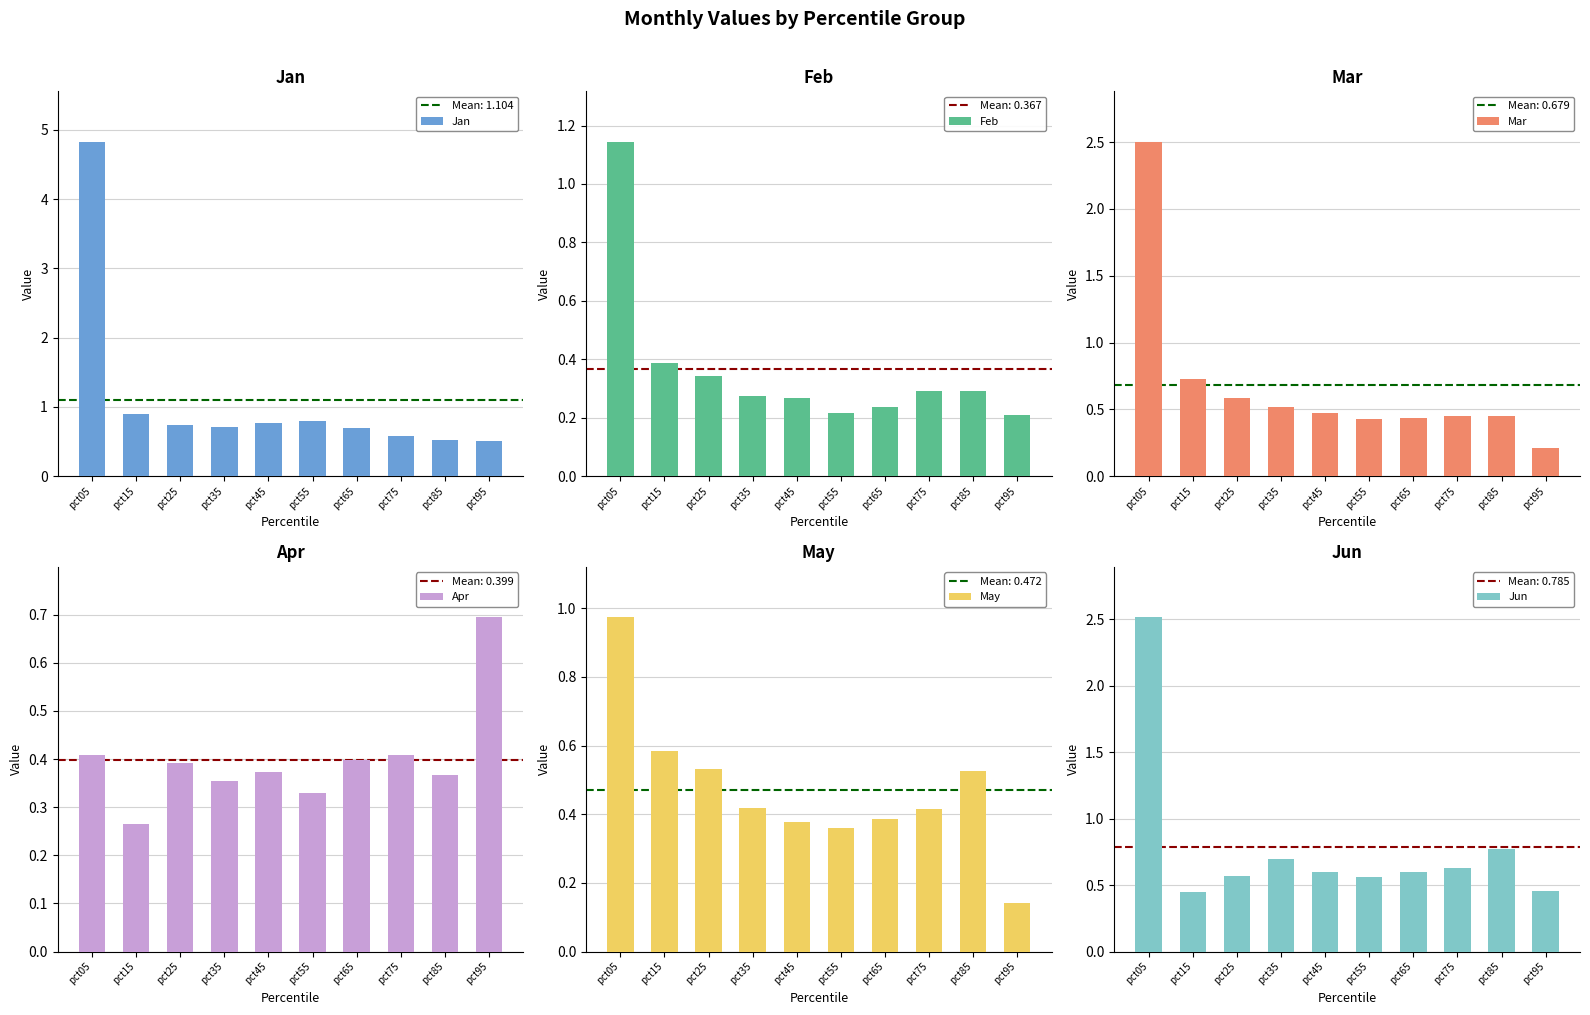

Reading right to left, extract all data points from this chart.

Jan: pct95=0.5	pct85=0.5	pct75=0.6	pct65=0.7	pct55=0.8	pct45=0.8	pct35=0.7	pct25=0.7	pct15=0.9	pct05=4.8
Feb: pct95=0.2	pct85=0.3	pct75=0.3	pct65=0.2	pct55=0.2	pct45=0.3	pct35=0.3	pct25=0.3	pct15=0.4	pct05=1.1
Mar: pct95=0.2	pct85=0.4	pct75=0.5	pct65=0.4	pct55=0.4	pct45=0.5	pct35=0.5	pct25=0.6	pct15=0.7	pct05=2.5
Apr: pct95=0.7	pct85=0.4	pct75=0.4	pct65=0.4	pct55=0.3	pct45=0.4	pct35=0.4	pct25=0.4	pct15=0.3	pct05=0.4
May: pct95=0.1	pct85=0.5	pct75=0.4	pct65=0.4	pct55=0.4	pct45=0.4	pct35=0.4	pct25=0.5	pct15=0.6	pct05=1.0
Jun: pct95=0.5	pct85=0.8	pct75=0.6	pct65=0.6	pct55=0.6	pct45=0.6	pct35=0.7	pct25=0.6	pct15=0.5	pct05=2.5